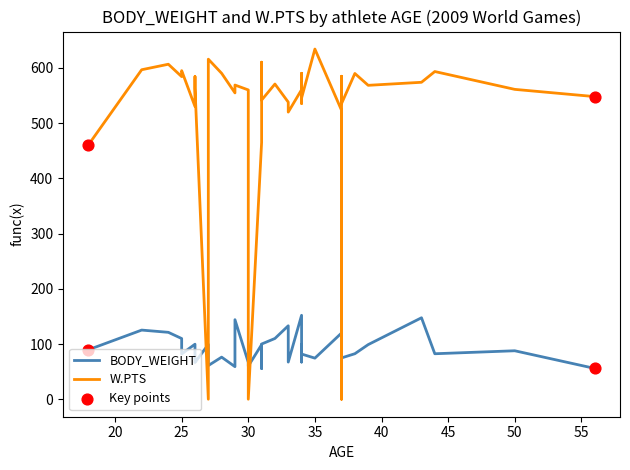

Which series has the widest spread of Y values?

W.PTS